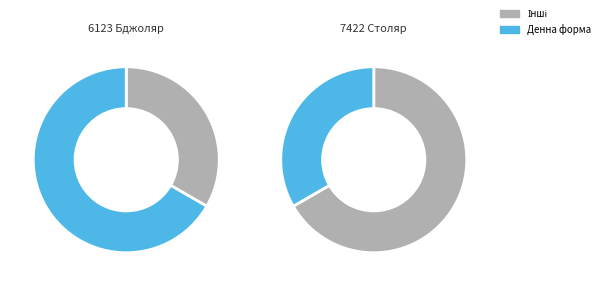

Rank the categories by value from lowest to highest.

7422 Столяр, 6123 Бджоляр